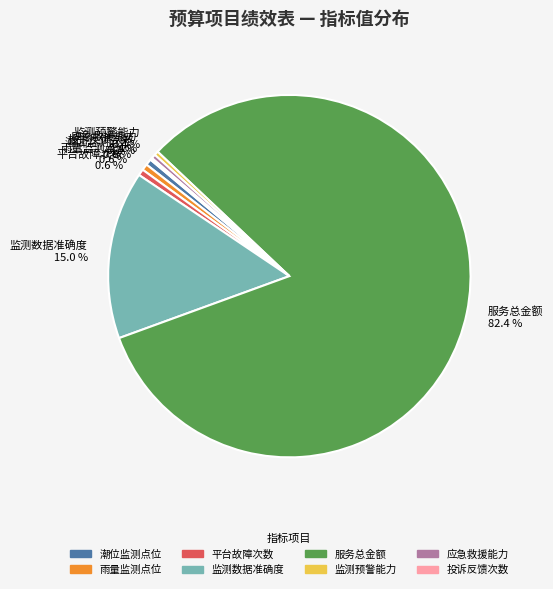

Is it true that 监测预警能力 is 6% of the pie?

False